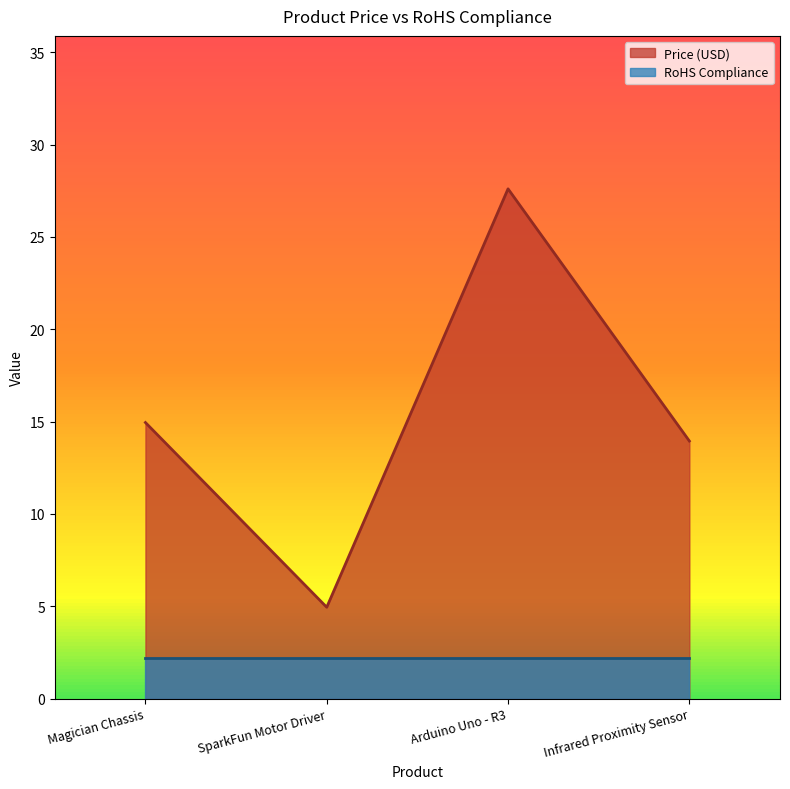

How many values exceed 14?

2